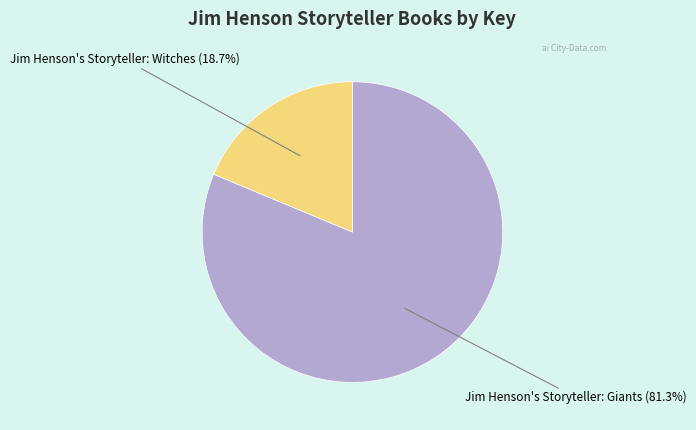

Combined, do Jim Henson's Storyteller: Witches and Jim Henson's Storyteller: Giants account for over 50%?

Yes